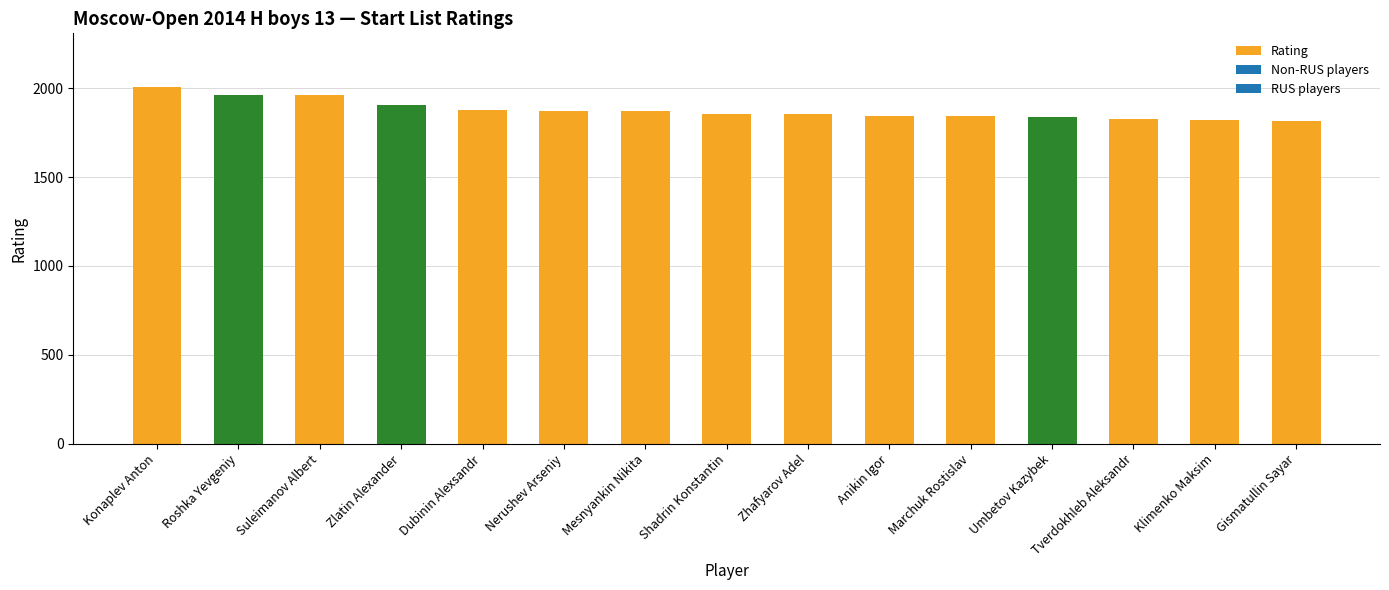

True or false: the data shows 445 at Tverdokhleb Aleksandr.

False